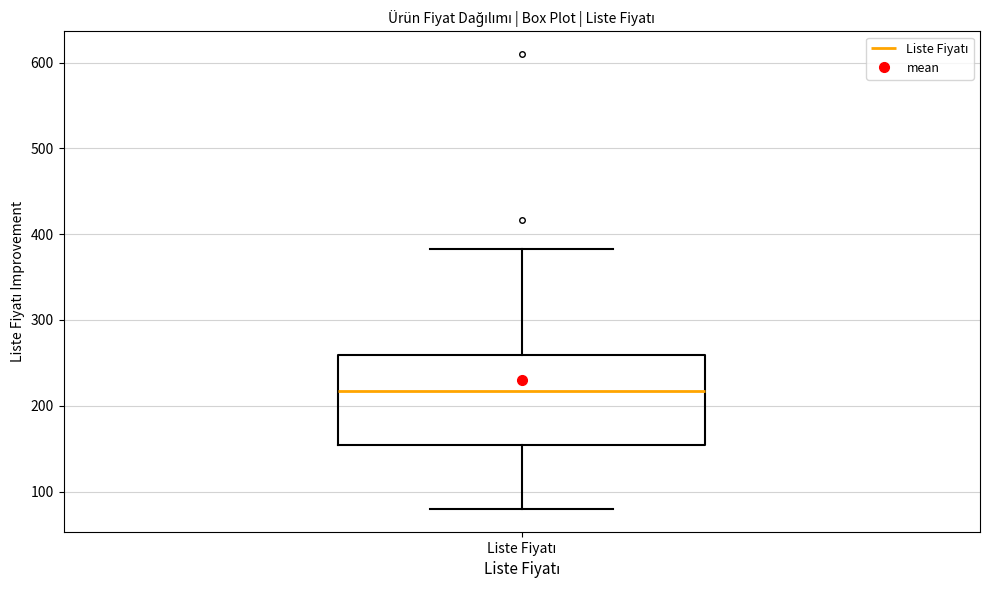

Transcribe this box plot: give where the median line is, the range the box spans, and where the two whiskers end, as read against the y-axis. The values are not printed on the chart, so give them approximately, as read against the axis.

median 220, box 150 to 260, whiskers 80 to 380